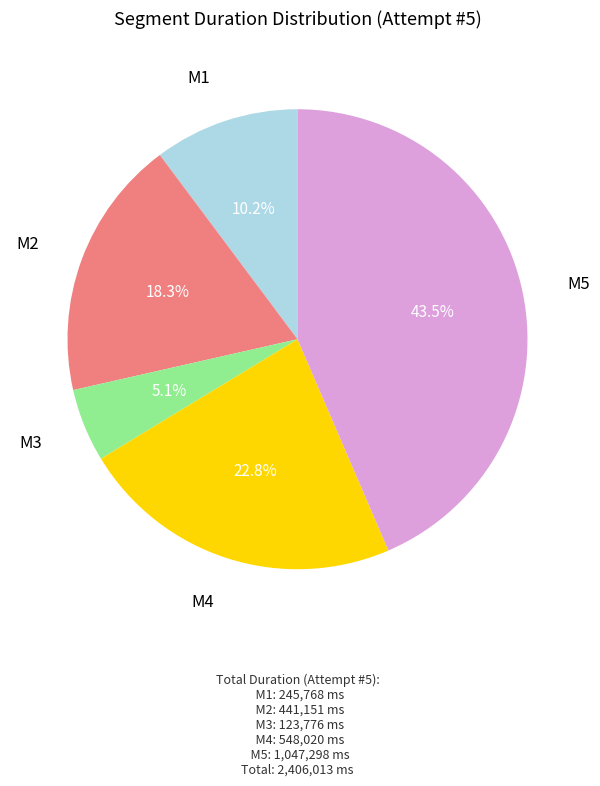

Does any single category account for the majority?

No